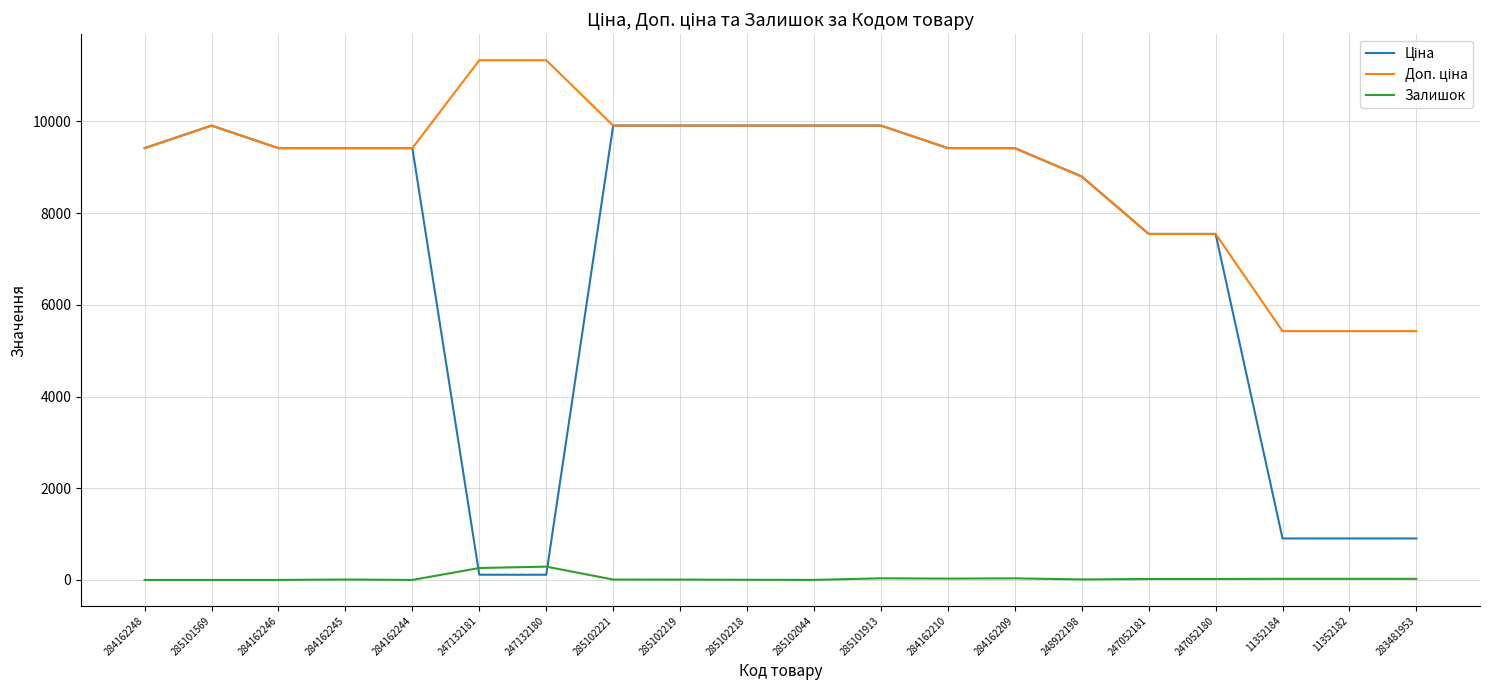

What is the maximum value for Залишок?

290.0